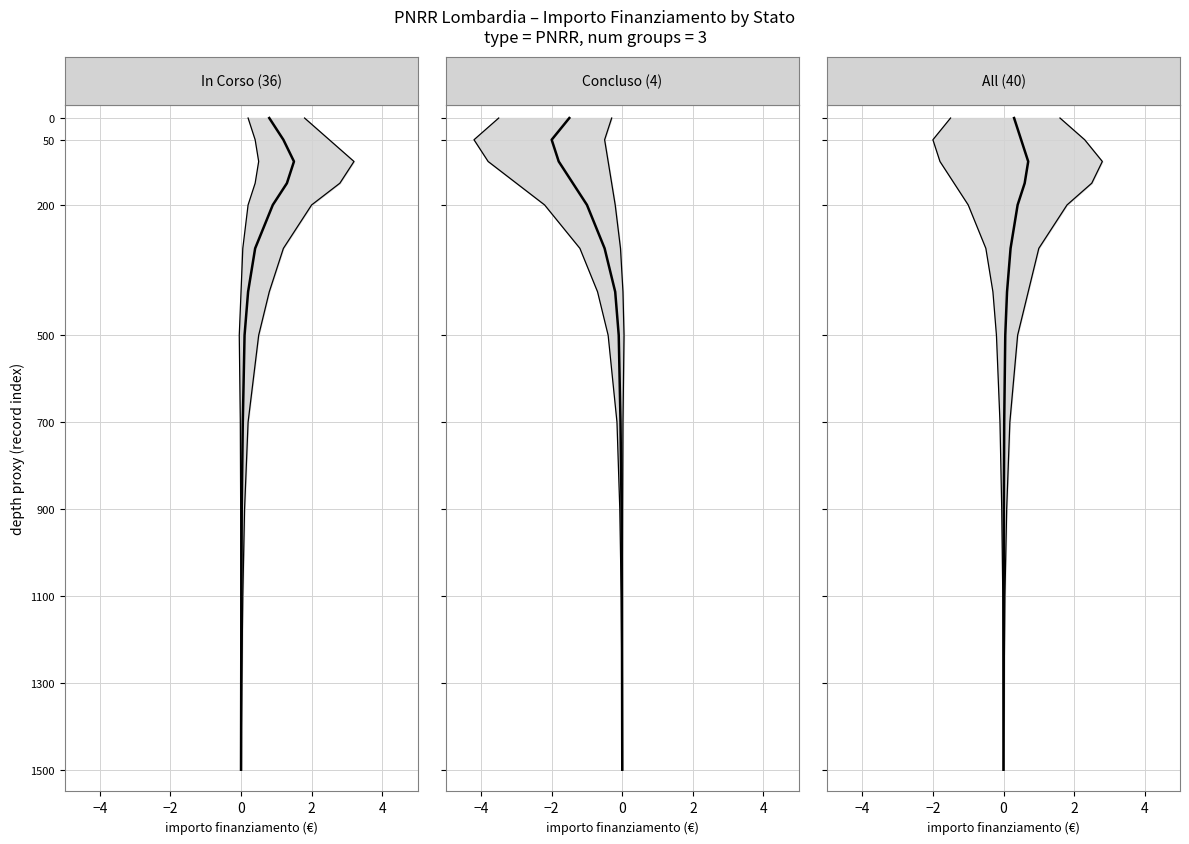

True or false: Concluso (4) and All (40) intersect in this chart.

False